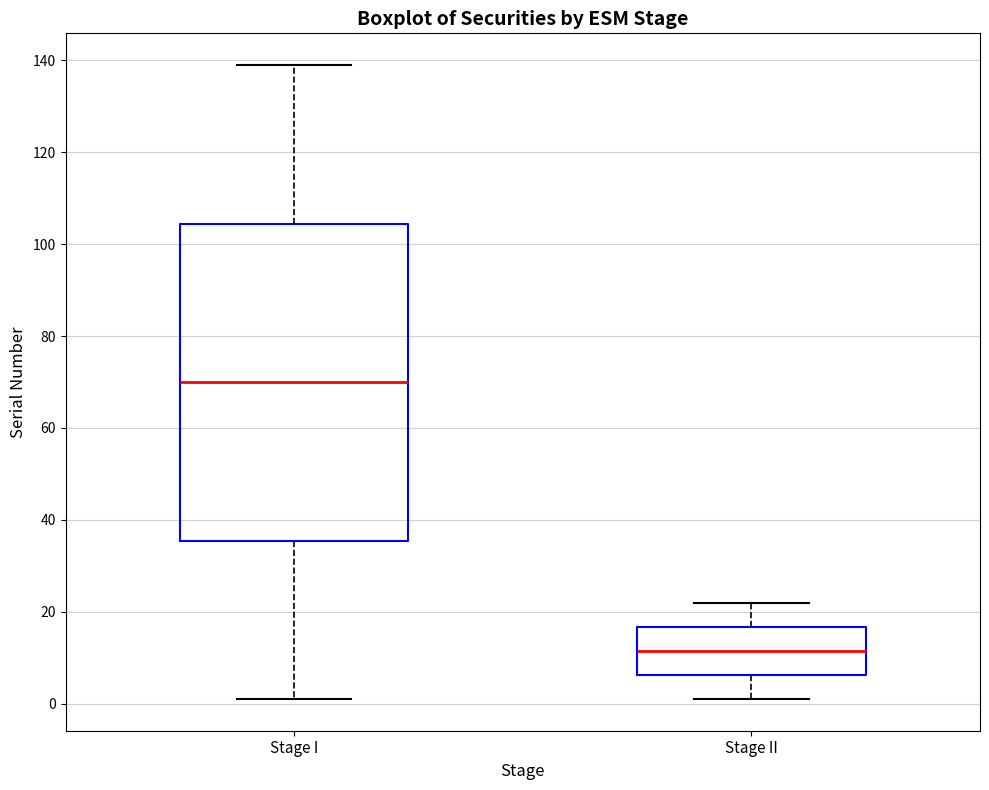

Reading left to right, transcribe this box plot: for each box, give where its median line is, the range the box spans, and where its two whiskers end, as read against the y-axis. The values are not printed on the chart, so give them approximately, as read against the axis.

Stage I: median 70, box 36 to 104, whiskers 2 to 140
Stage II: median 12, box 6 to 16, whiskers 2 to 22